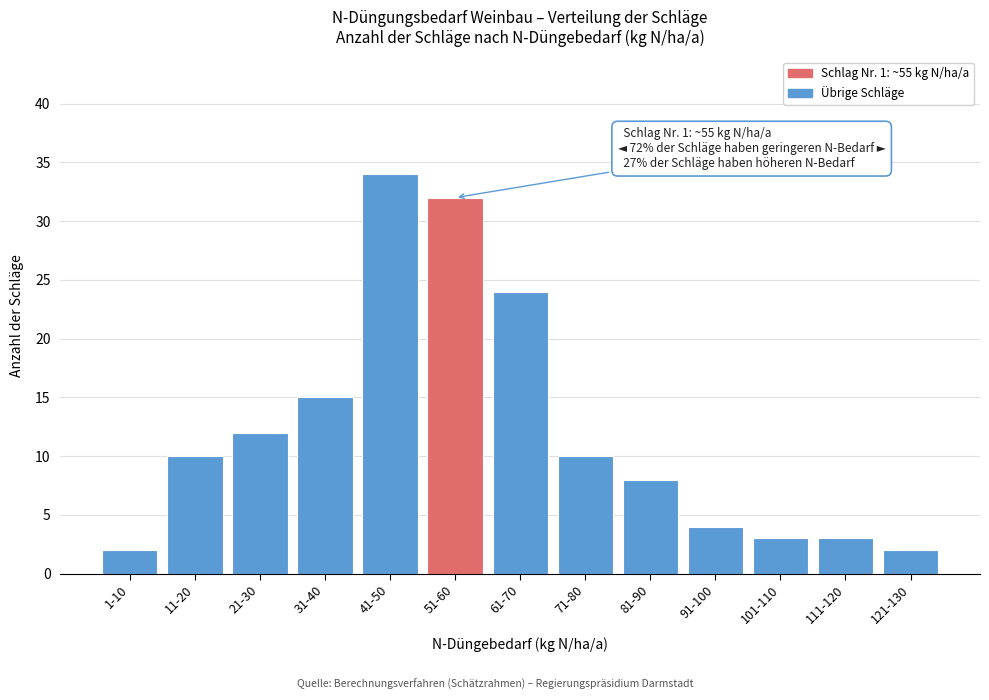

Reading right to left, transcribe all the data shown in this chart.

2	3	3	4	8	10	24	32	34	15	12	10	2